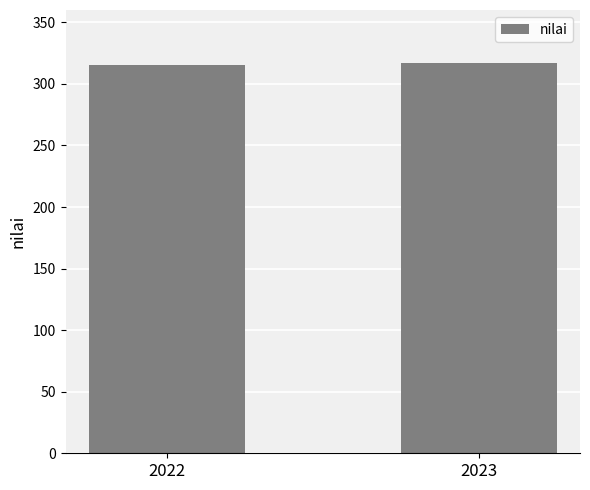

What is the smallest value displayed?

315